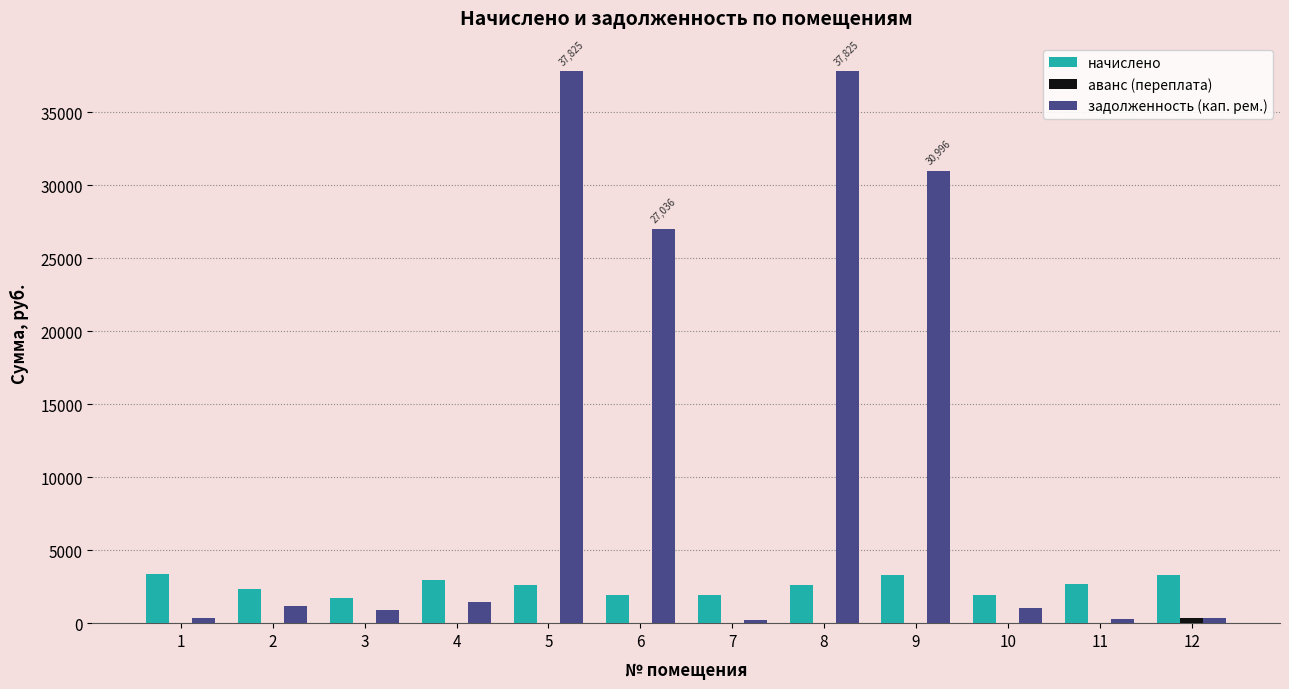

What is the maximum value for начислено?

3354.8